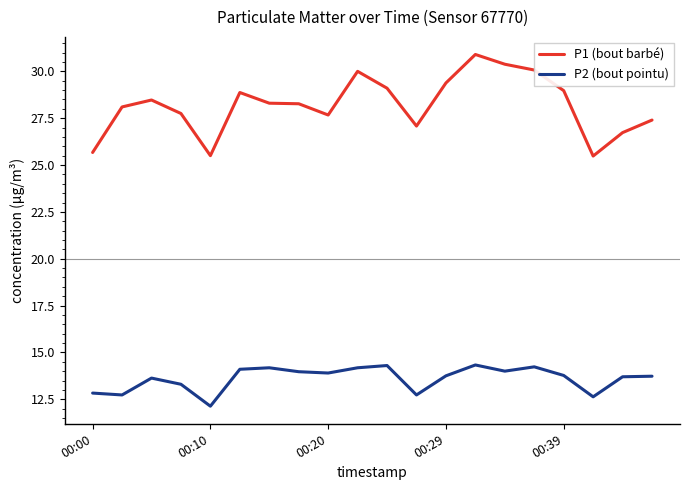

In P2 (bout pointu), how many points are higher than both neighbors (excluding endpoints)?

5